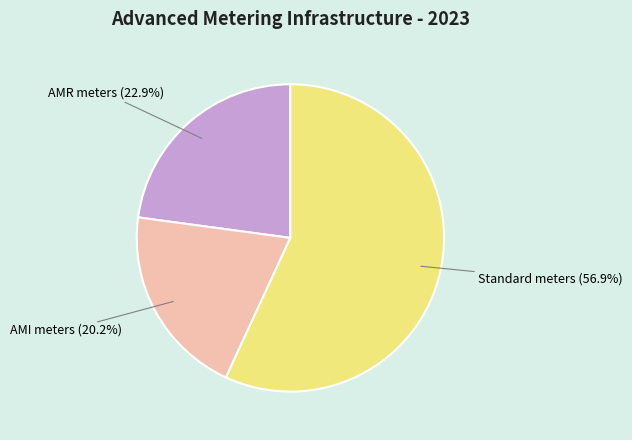

Does any single category account for the majority?

Yes